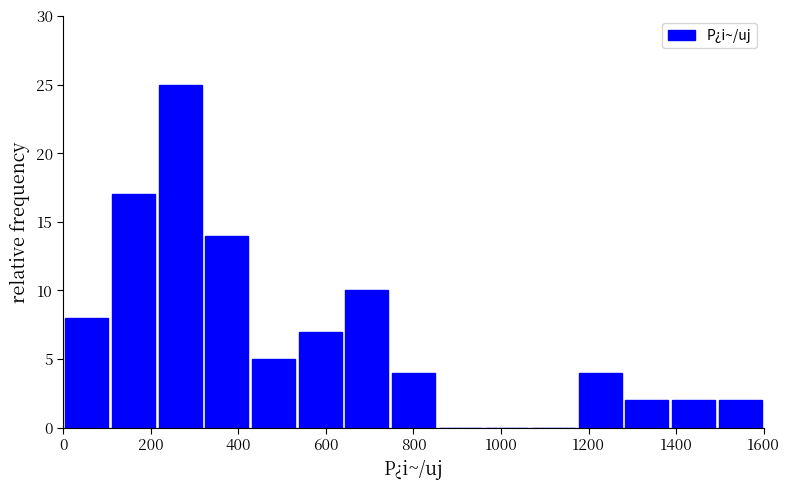

What is the height of the bar covering 640 to 740 on the x-axis? Neither the bar edges nor the heights are printed on the chart, so give them approximately, as read against the axes.

10